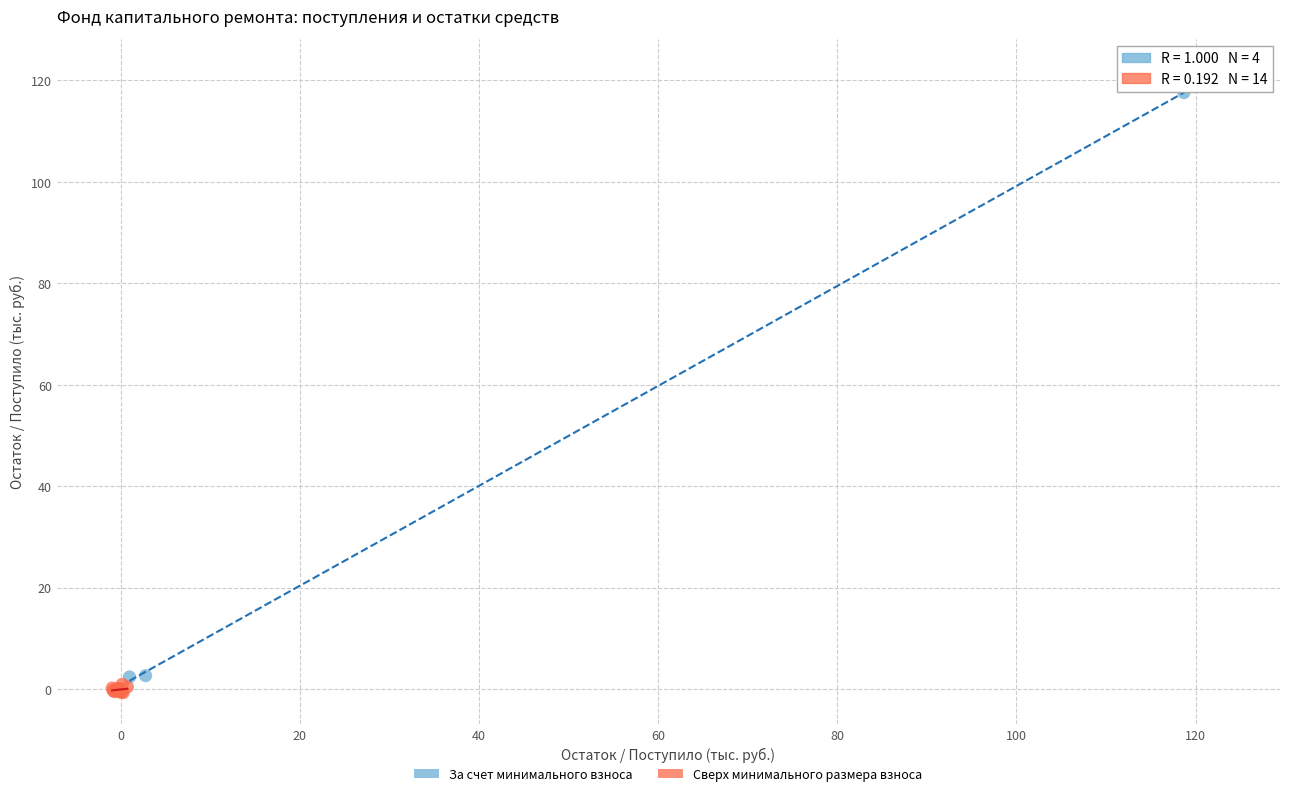

Which series has the widest spread of Y values?

За счет минимального взноса